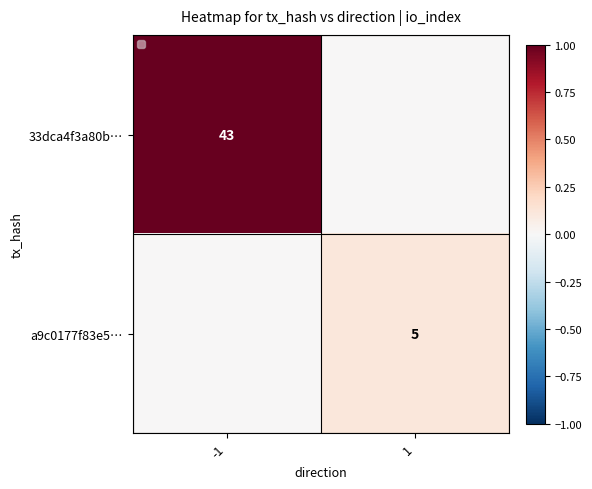

Count the a9c0177f83e5… values in the range 0 to 1.

2